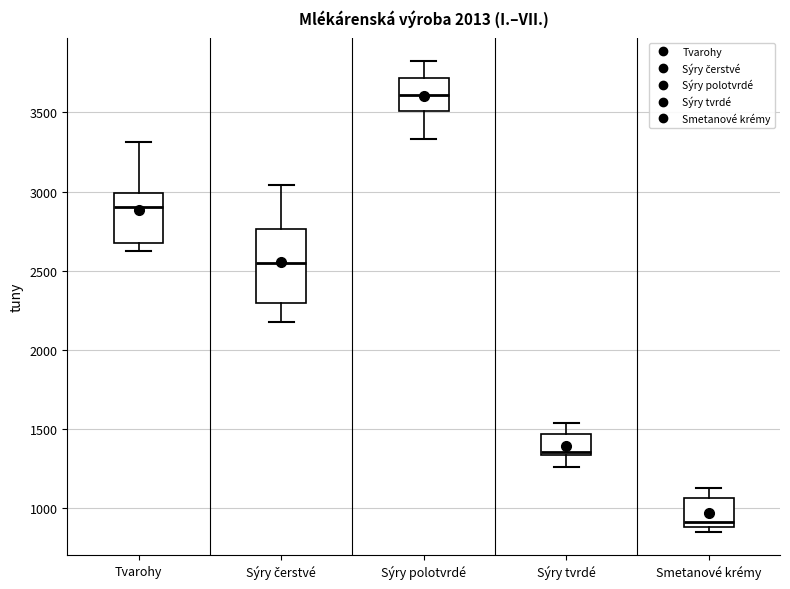

Comparing the boxes themselves (not the whiskers), which one is the tallest?

Sýry čerstvé